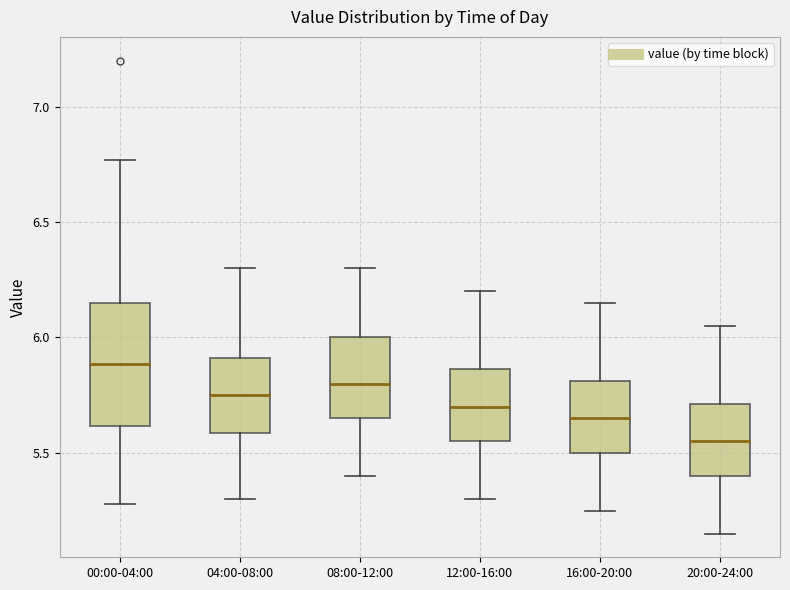

Comparing the boxes themselves (not the whiskers), which one is the tallest?

00:00-04:00